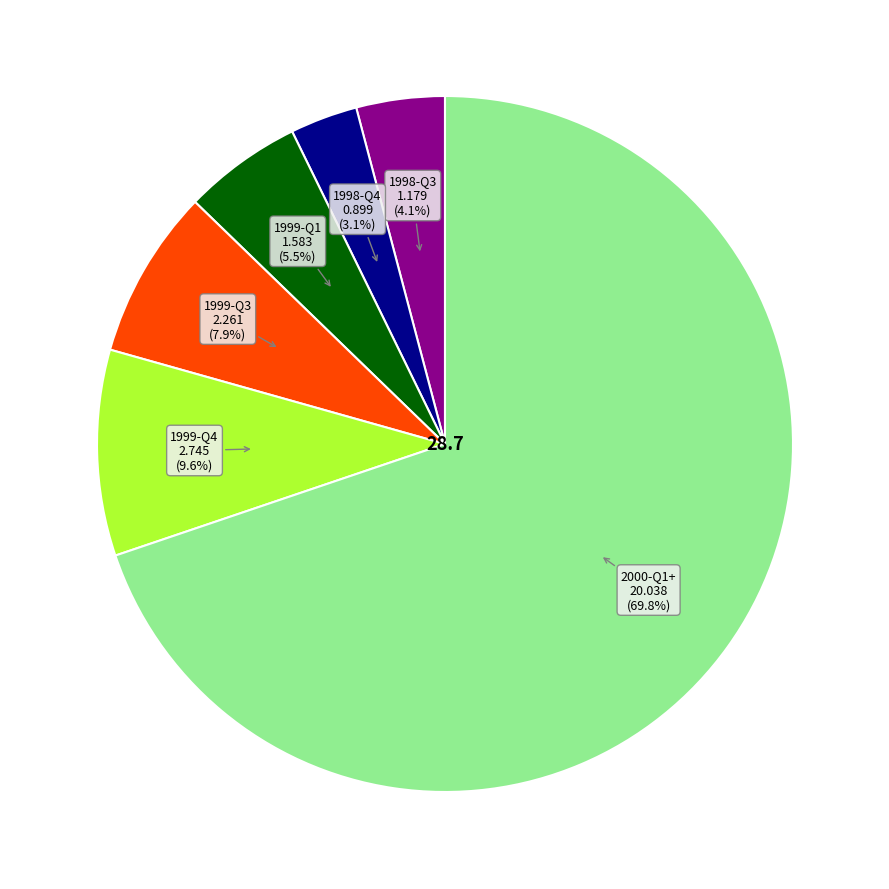

Is there a majority slice in this chart?

Yes